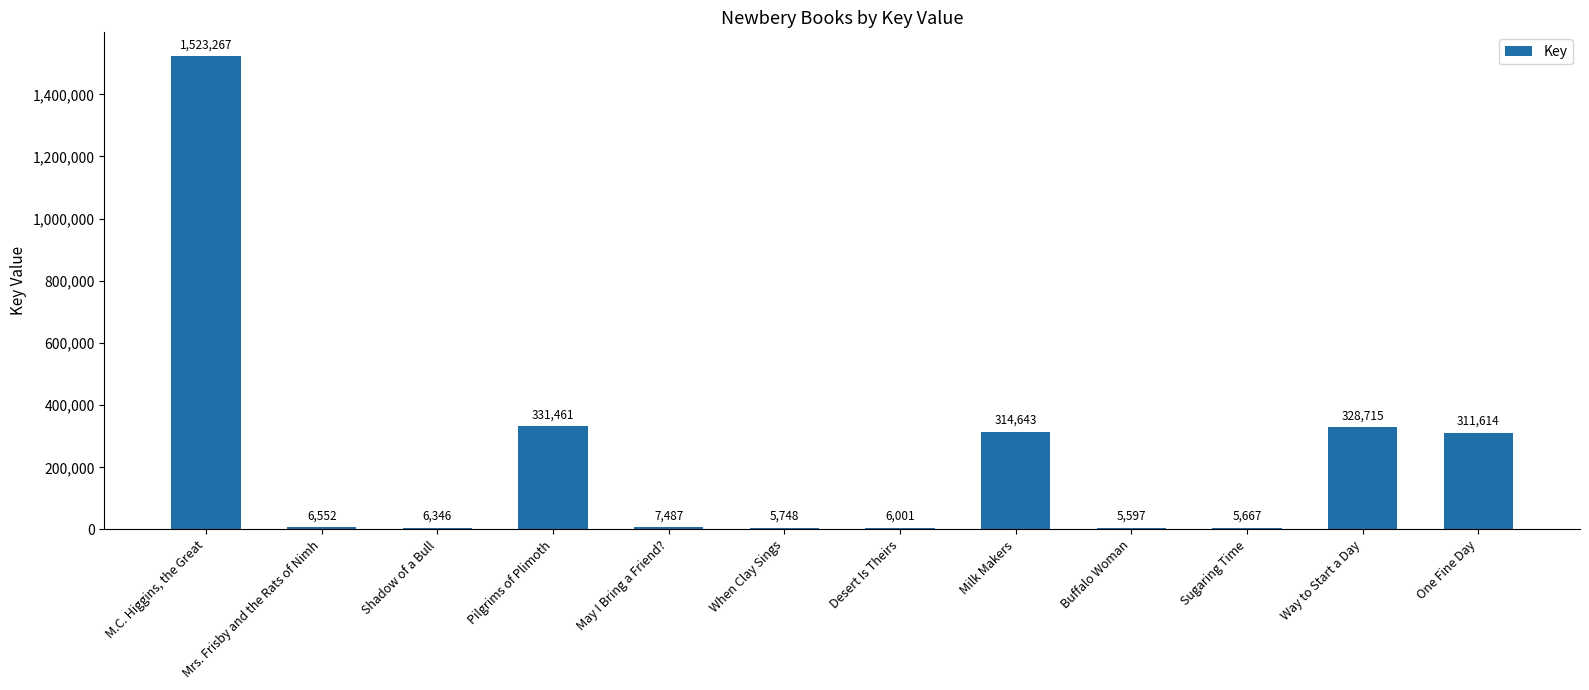

At which category does the chart reach its peak across all series?

M.C. Higgins, the Great